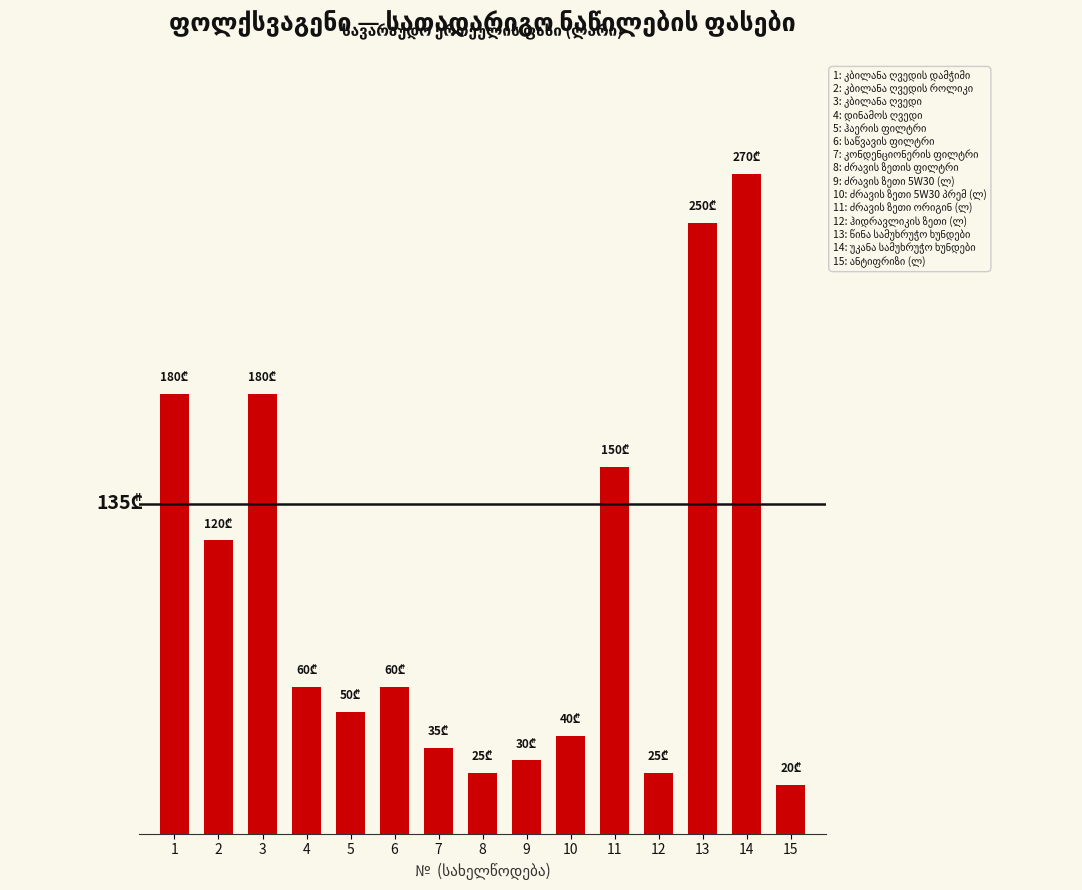

Are the bars horizontal?

No